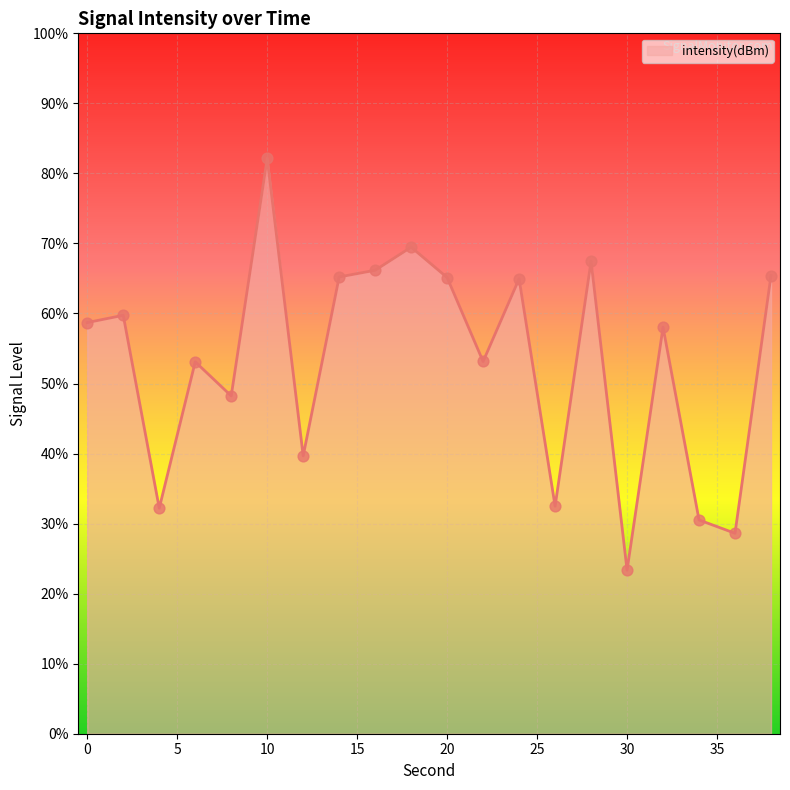

What is the greatest value displayed?

82.2